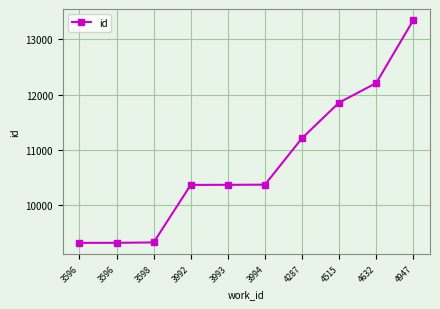

Does the chart have visible grid lines?

Yes